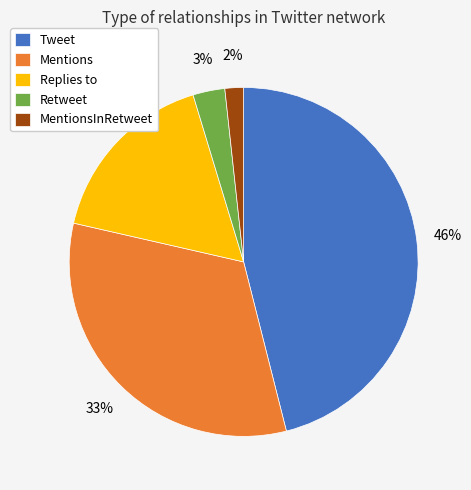

Approximately how many times larger is the value at Mentions compared to Retweet?

11.0